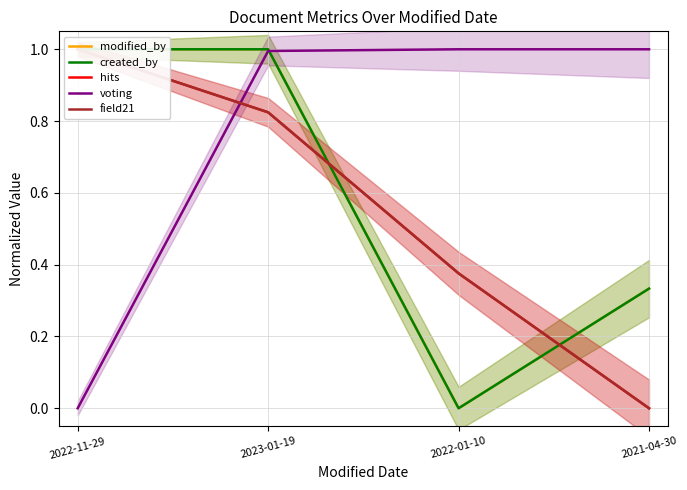

What is the label of the 1st point from the right?

2021-04-30